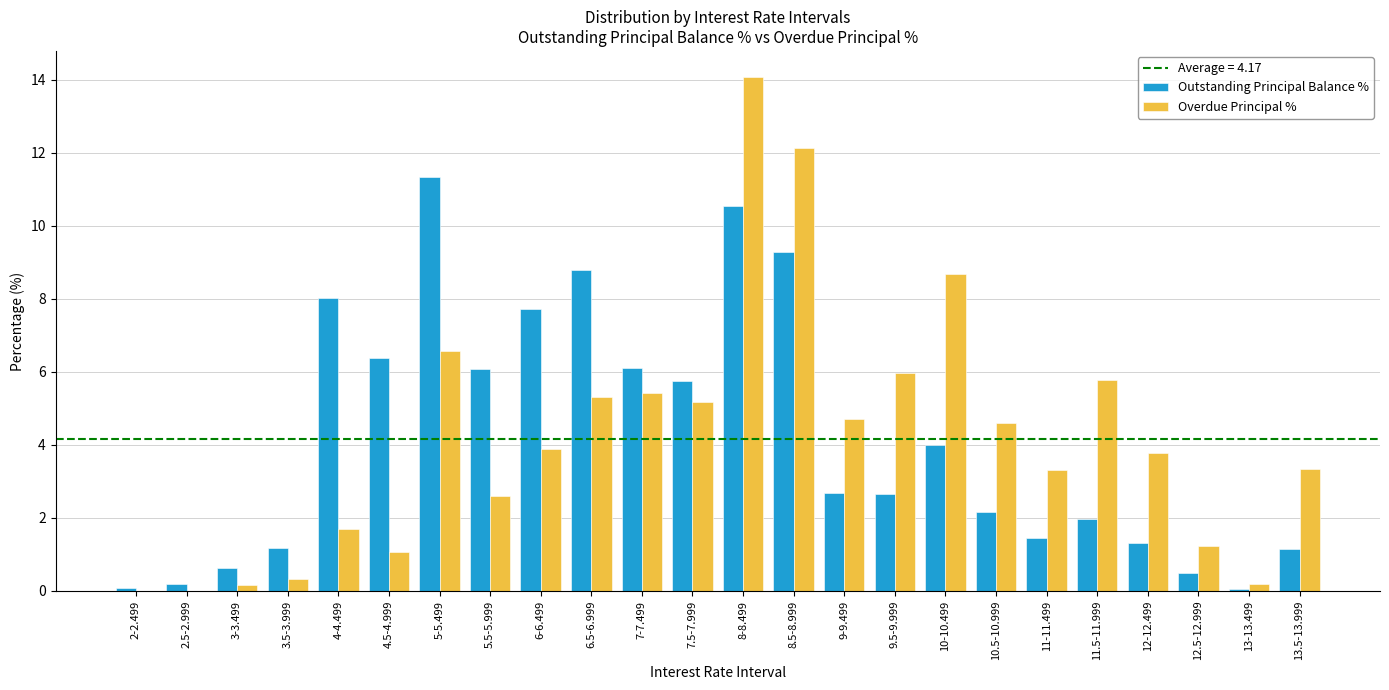

At which category is the sum across all series the highest?

8-8.499